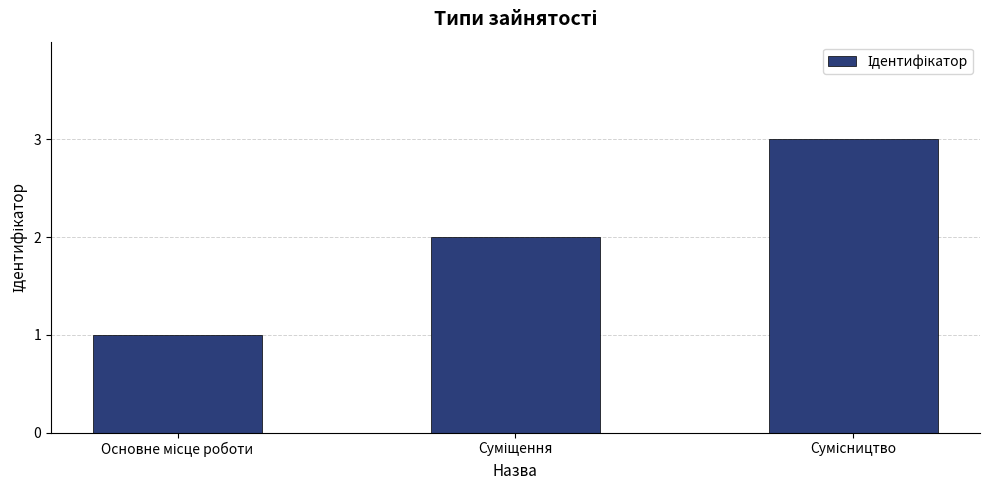

What is the sum of all values?

6